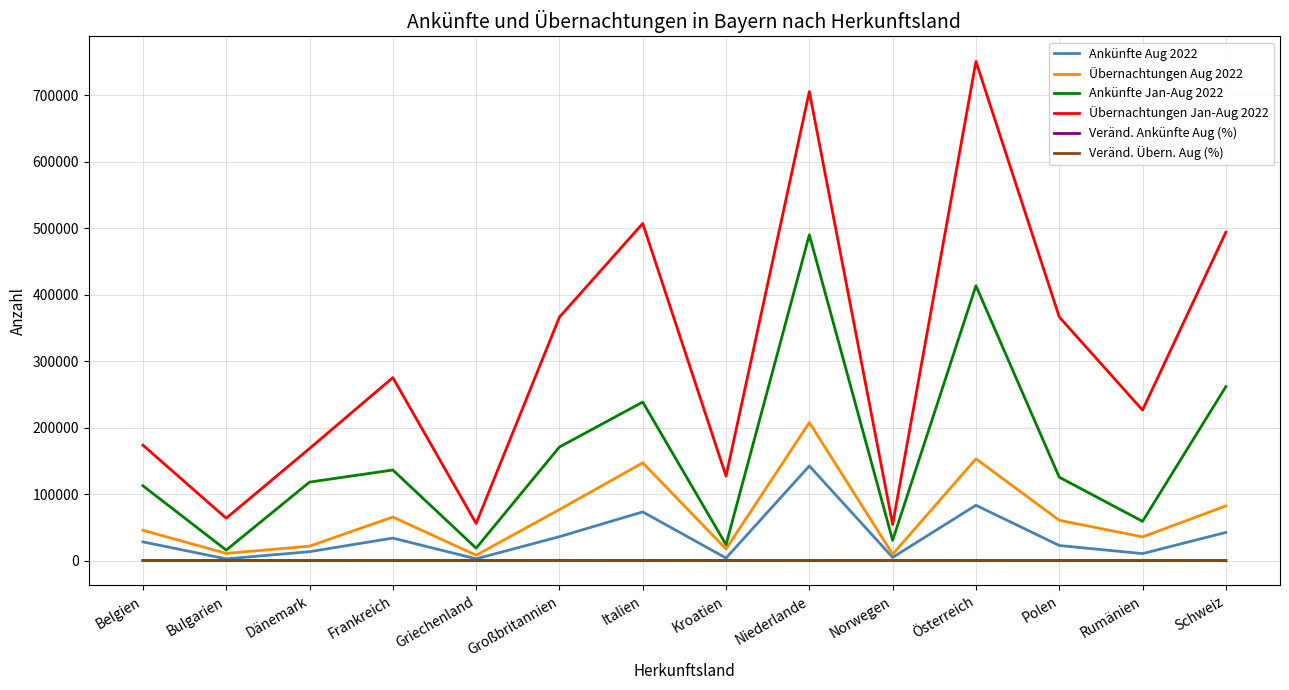

Is the value of Übernachtungen Jan-Aug 2022 at Niederlande greater than the value of Ankünfte Aug 2022 at Kroatien?

Yes